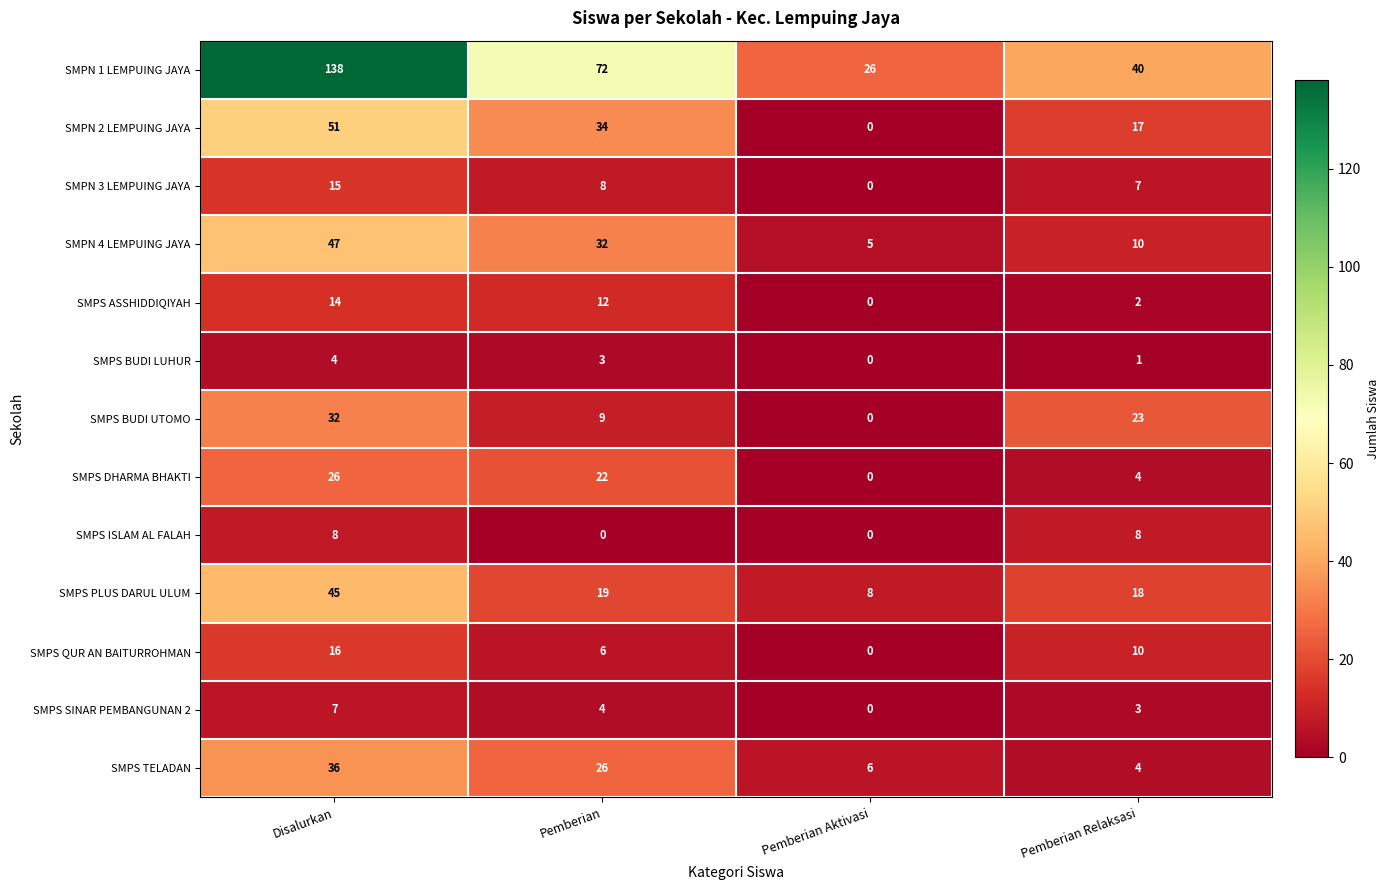

What is the sum of all SMPS DHARMA BHAKTI values?

52